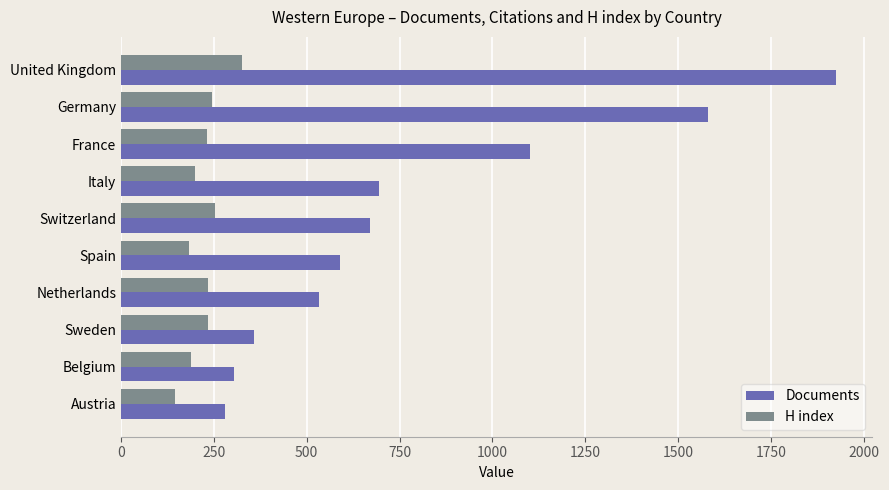

What are all the series names shown in the legend?

Documents, H index